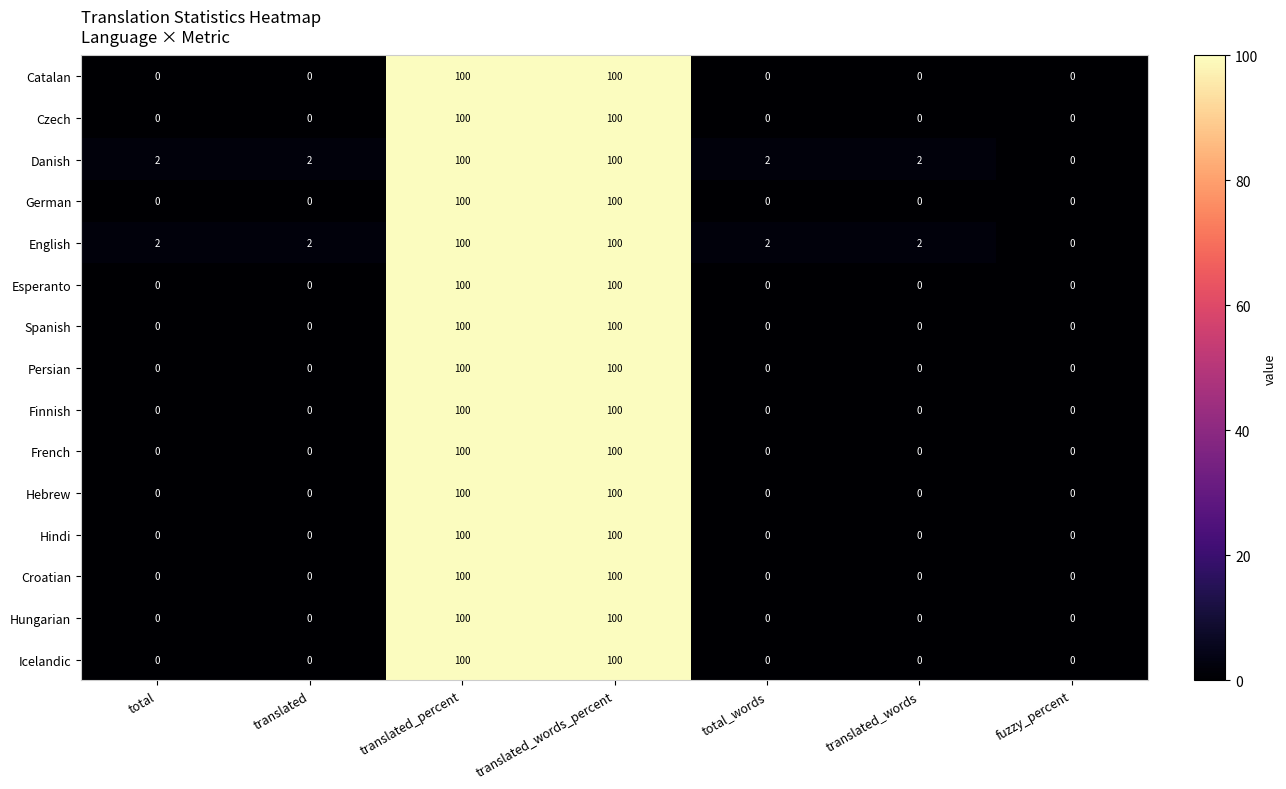

At how many categories does at least one series exceed 95?

2